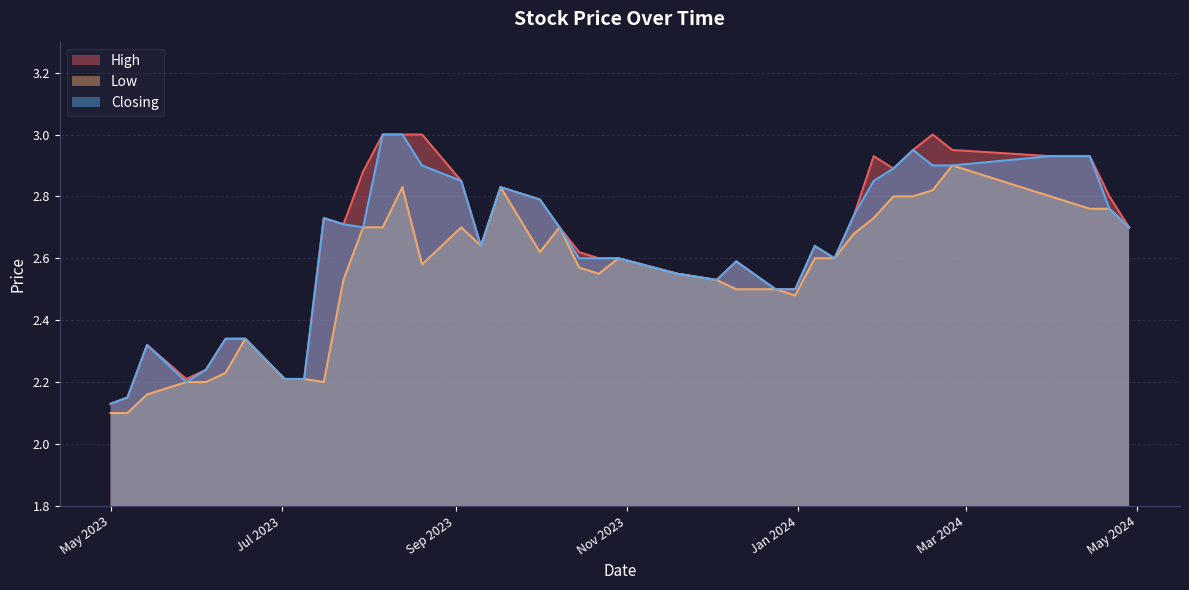

At which category is the sum across all series the highest?

13/08/2023